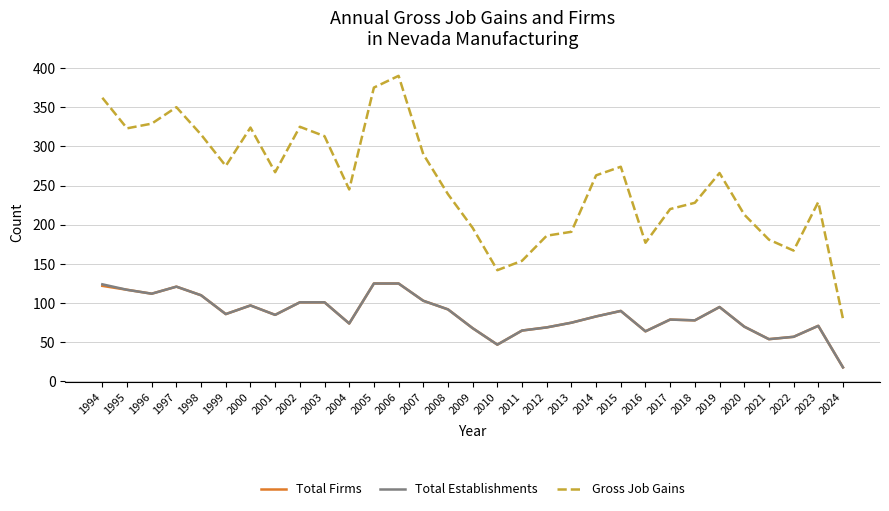

Which series changed the most between 2014 and 2024?

Gross Job Gains